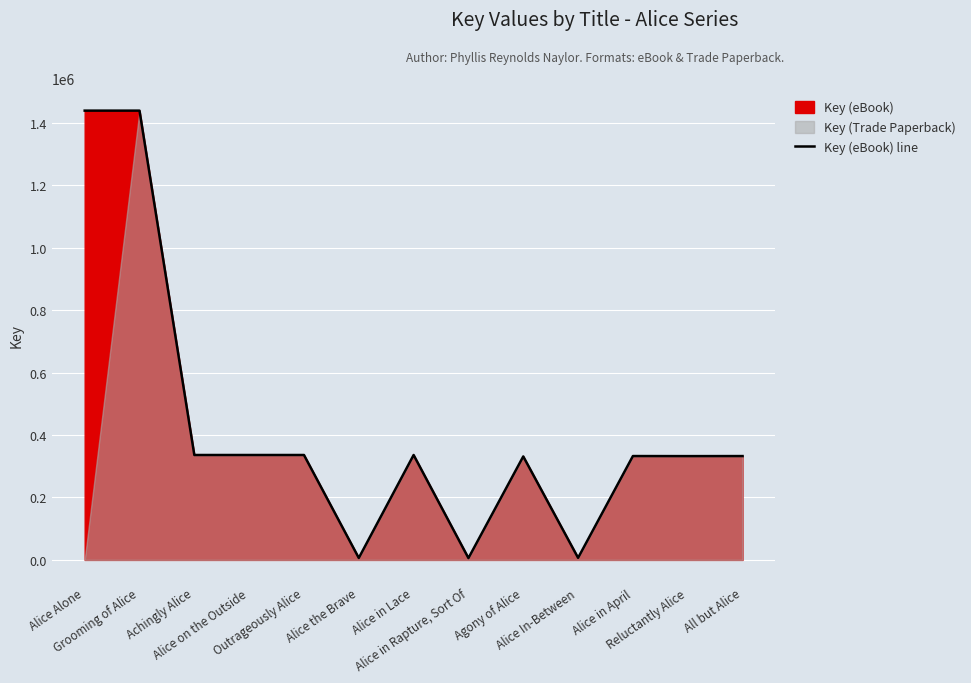

What is the maximum value for Key (eBook) line?

1438621